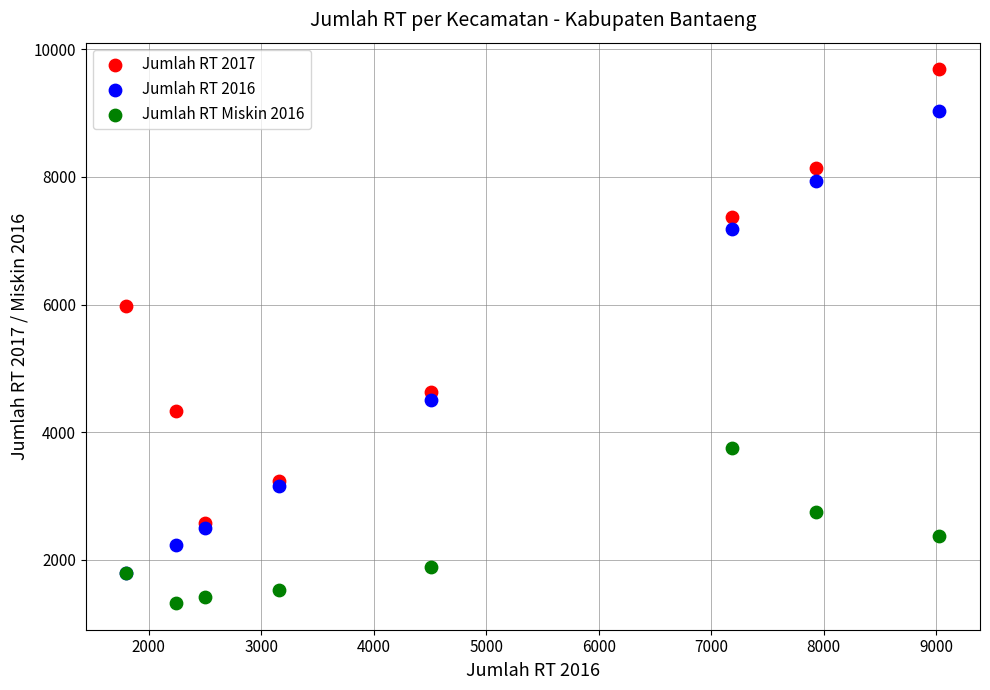

Which series contains the highest Y value?

Jumlah RT 2017